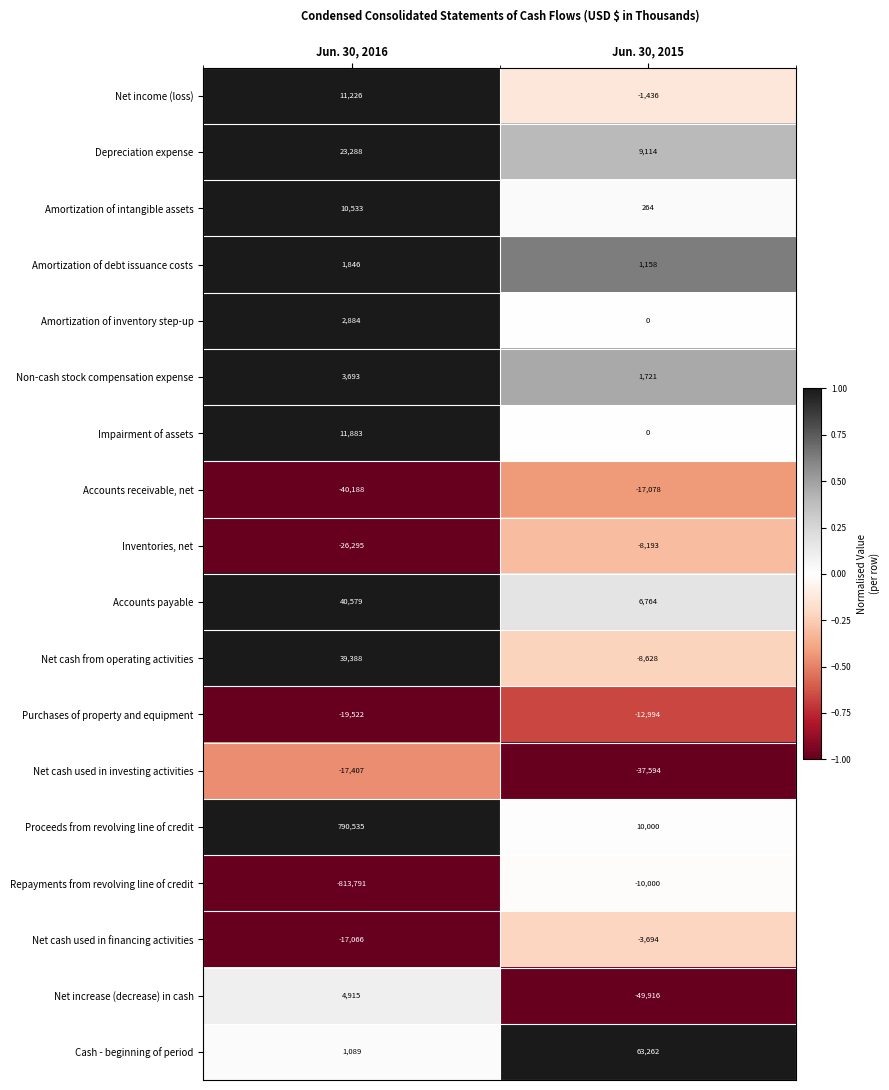

True or false: Amortization of inventory step-up has a value of 2884 at Jun. 30, 2016.

True